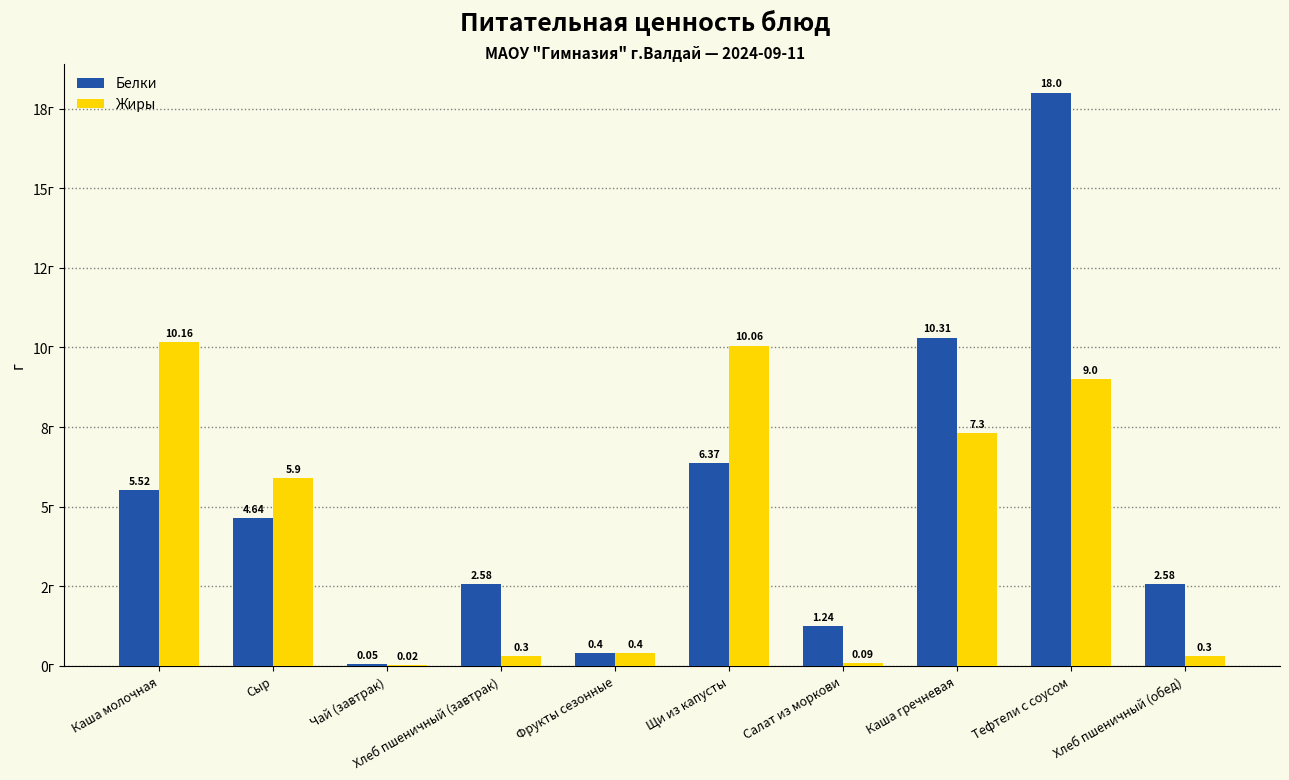

At how many categories does at least one series exceed 2?

7